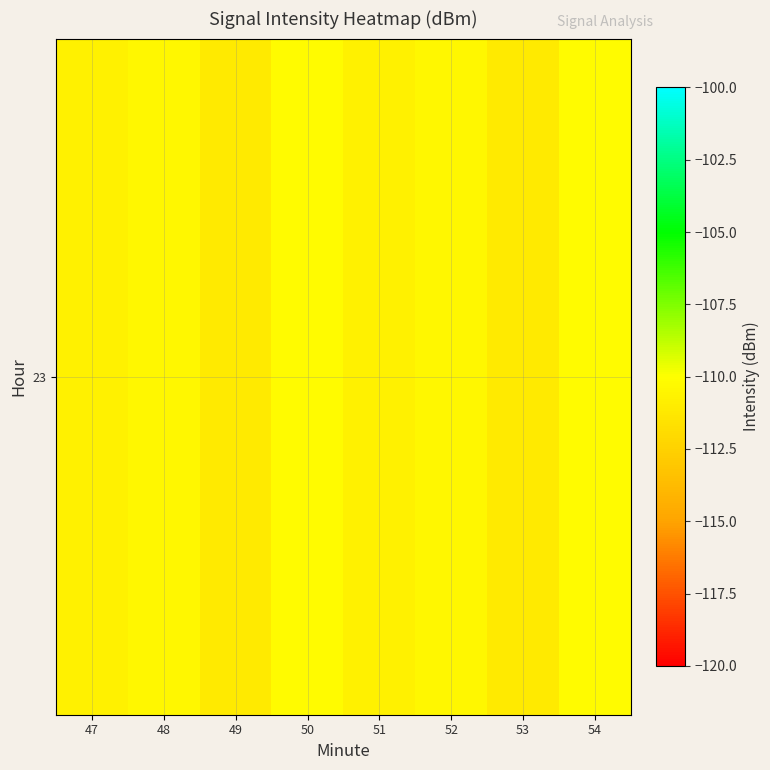

What is the maximum value shown in the chart?

-110.2